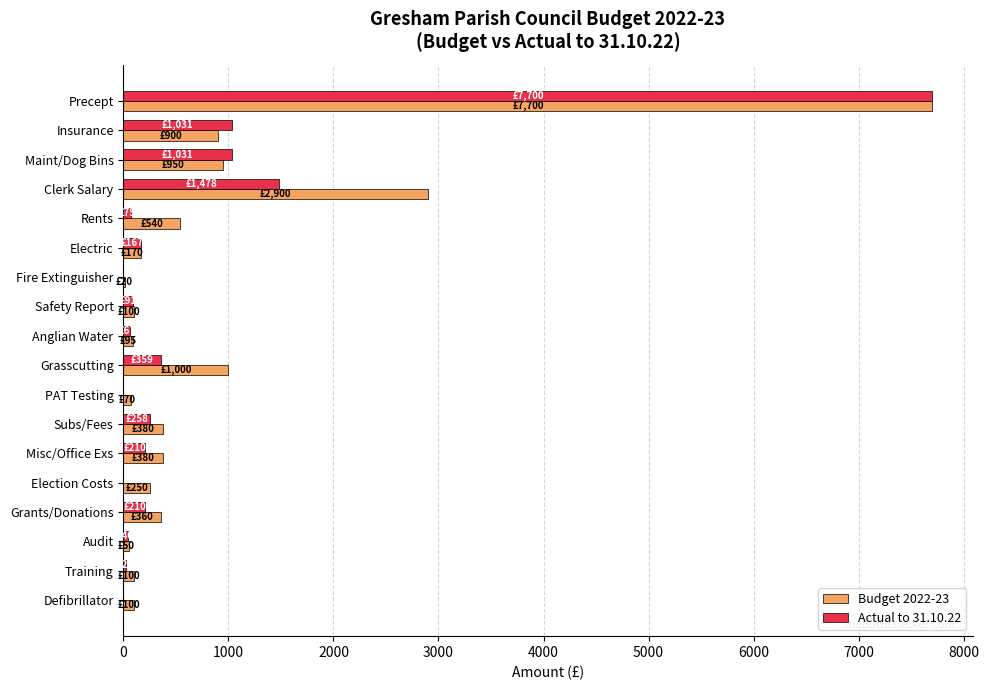

At which label is Actual to 31.10.22 closest to 3850?

Clerk Salary